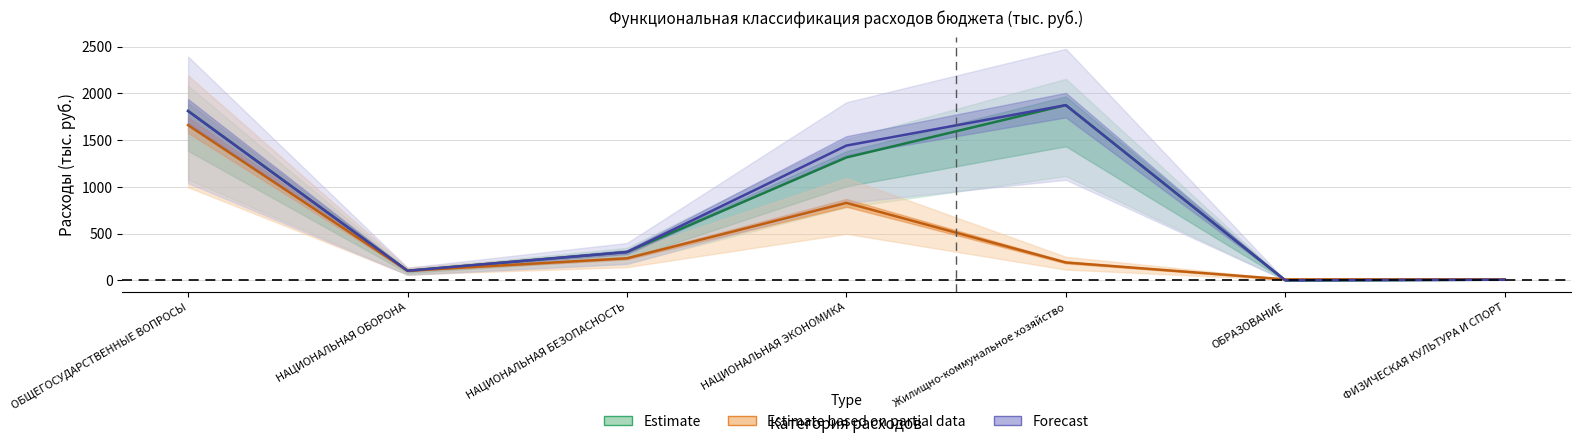

How many lines are shown in the chart?

3